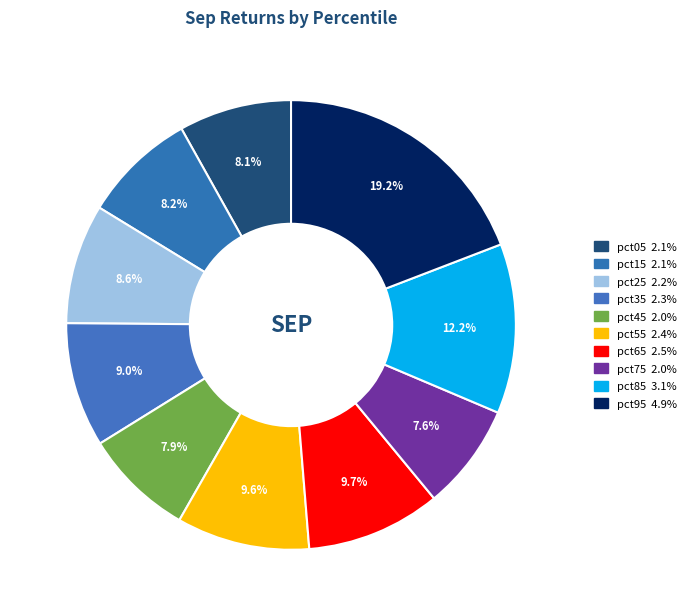

True or false: pct65 accounts for 1% of the total.

False